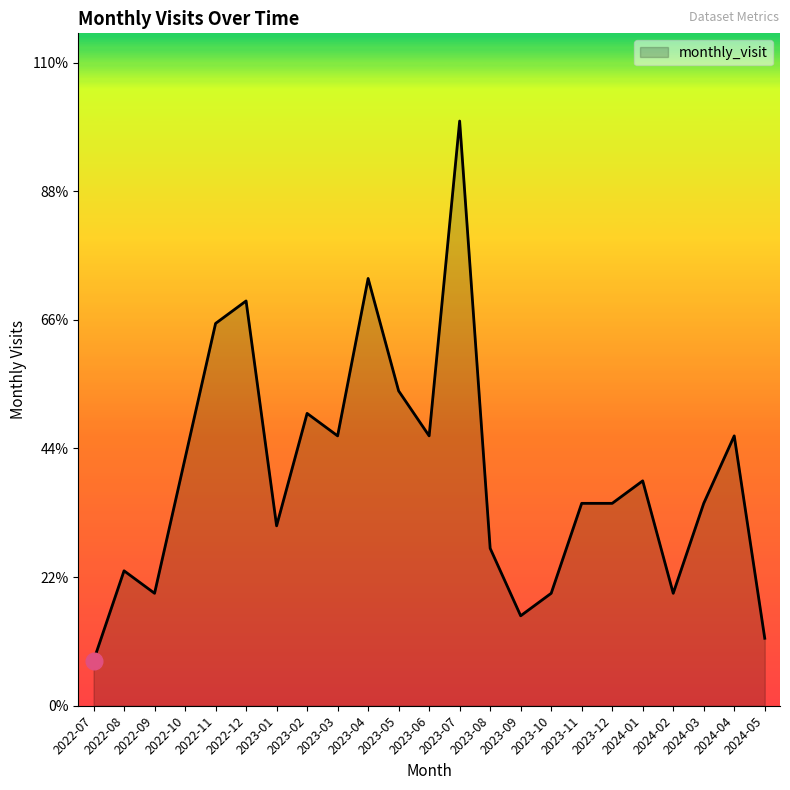

What is the label of the 15th point from the right?

2023-03